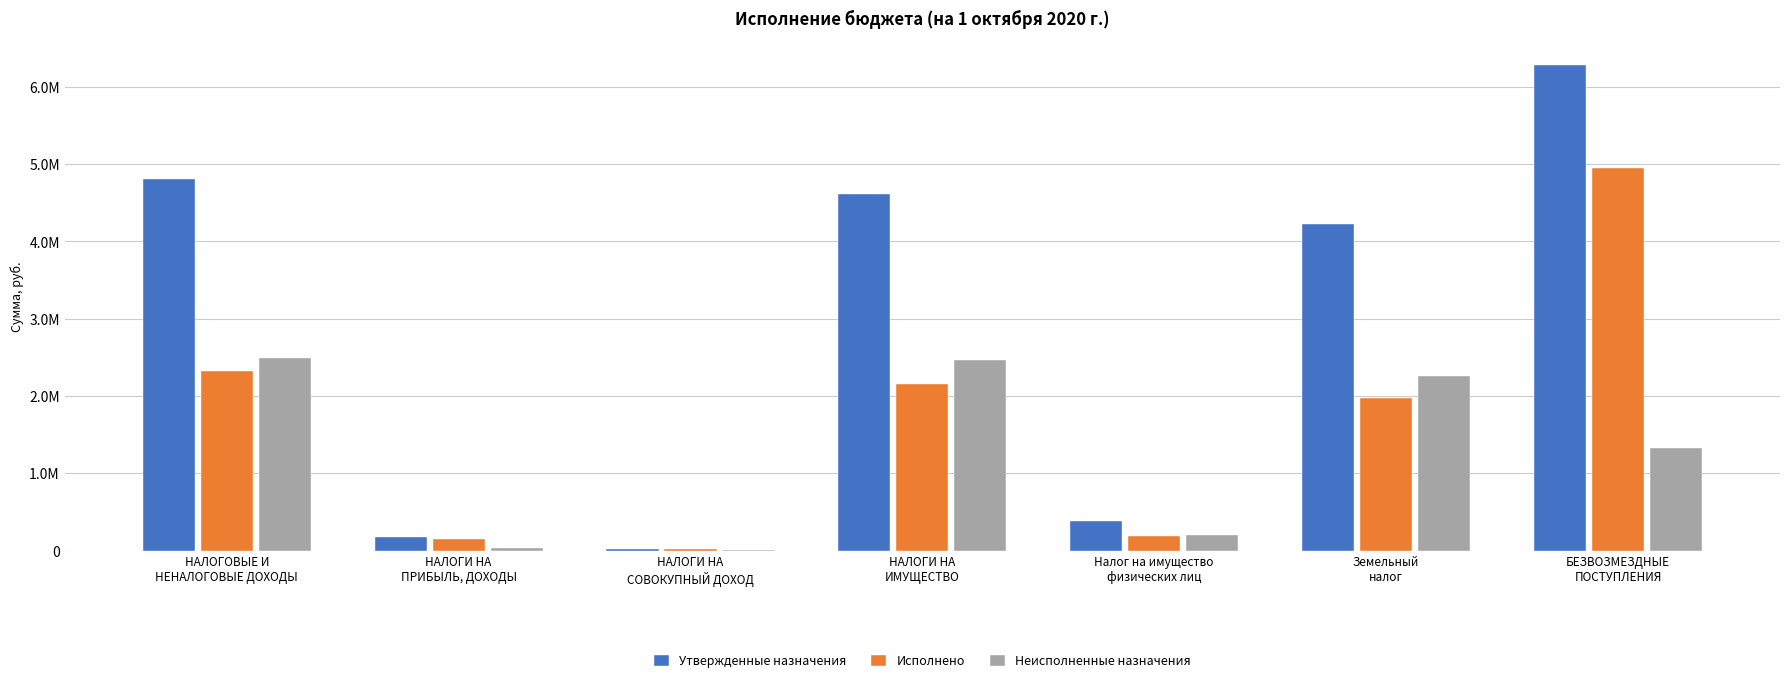

What are all the series names shown in the legend?

Утвержденные назначения, Исполнено, Неисполненные назначения